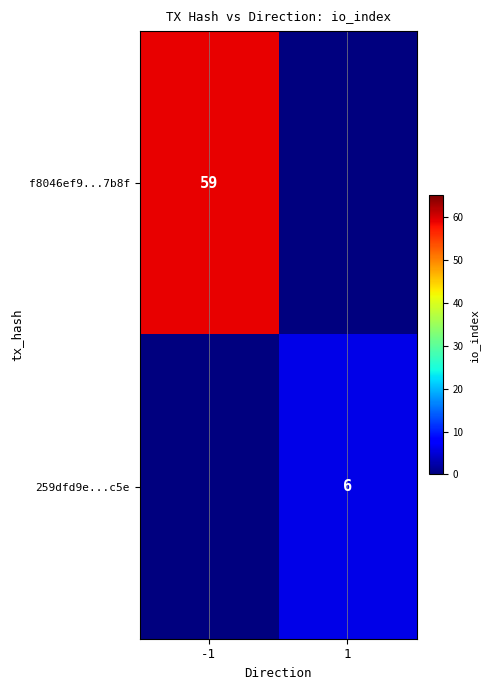

The value of 259dfd9e...c5e at 1 is 9. True or false?

False